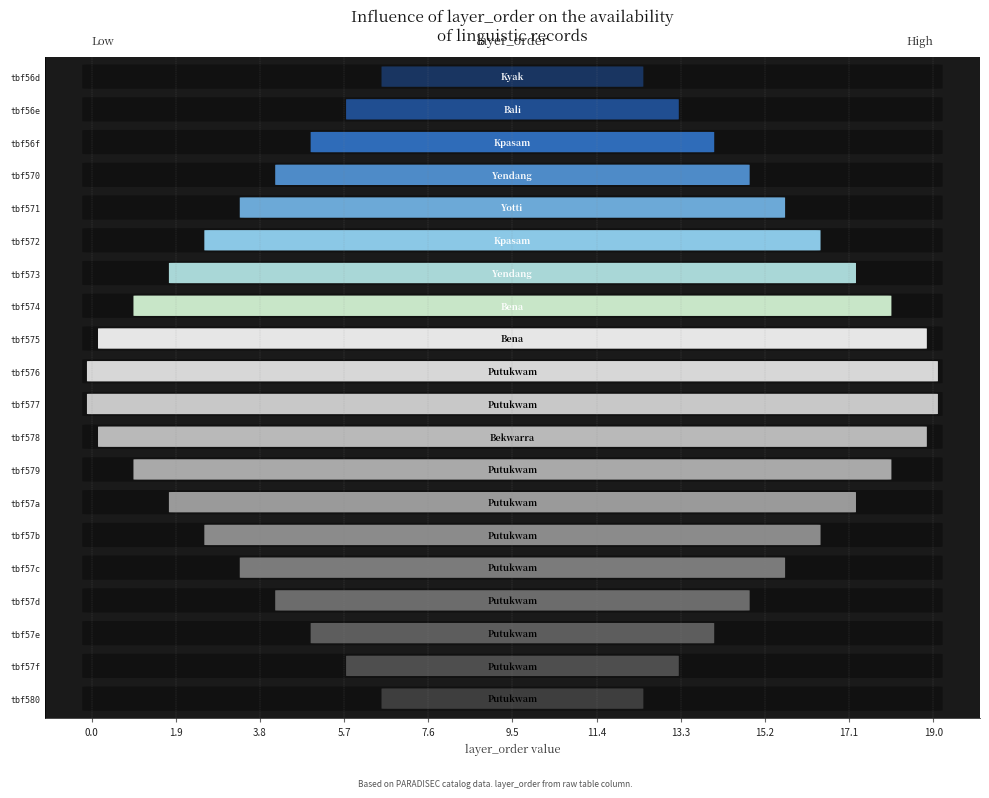

What is the difference between the maximum and minimum values?

19